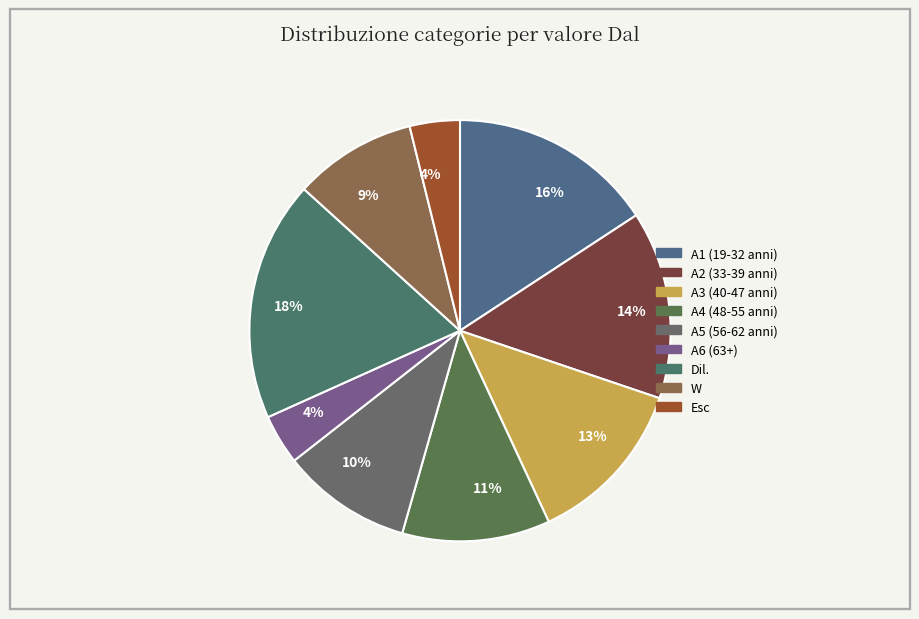

What percentage is the W slice, to the nearest percent?

9%